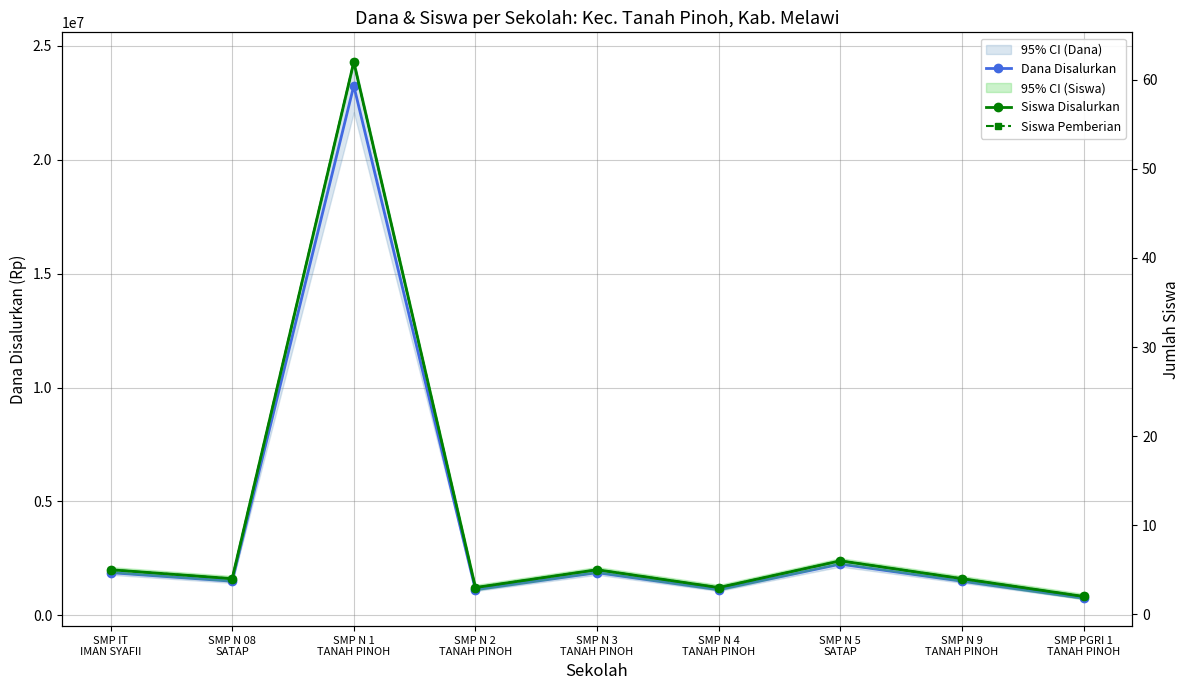

What value does the Siswa Pemberian series have at SMP N 1
TANAH PINOH, to the nearest 5?

60